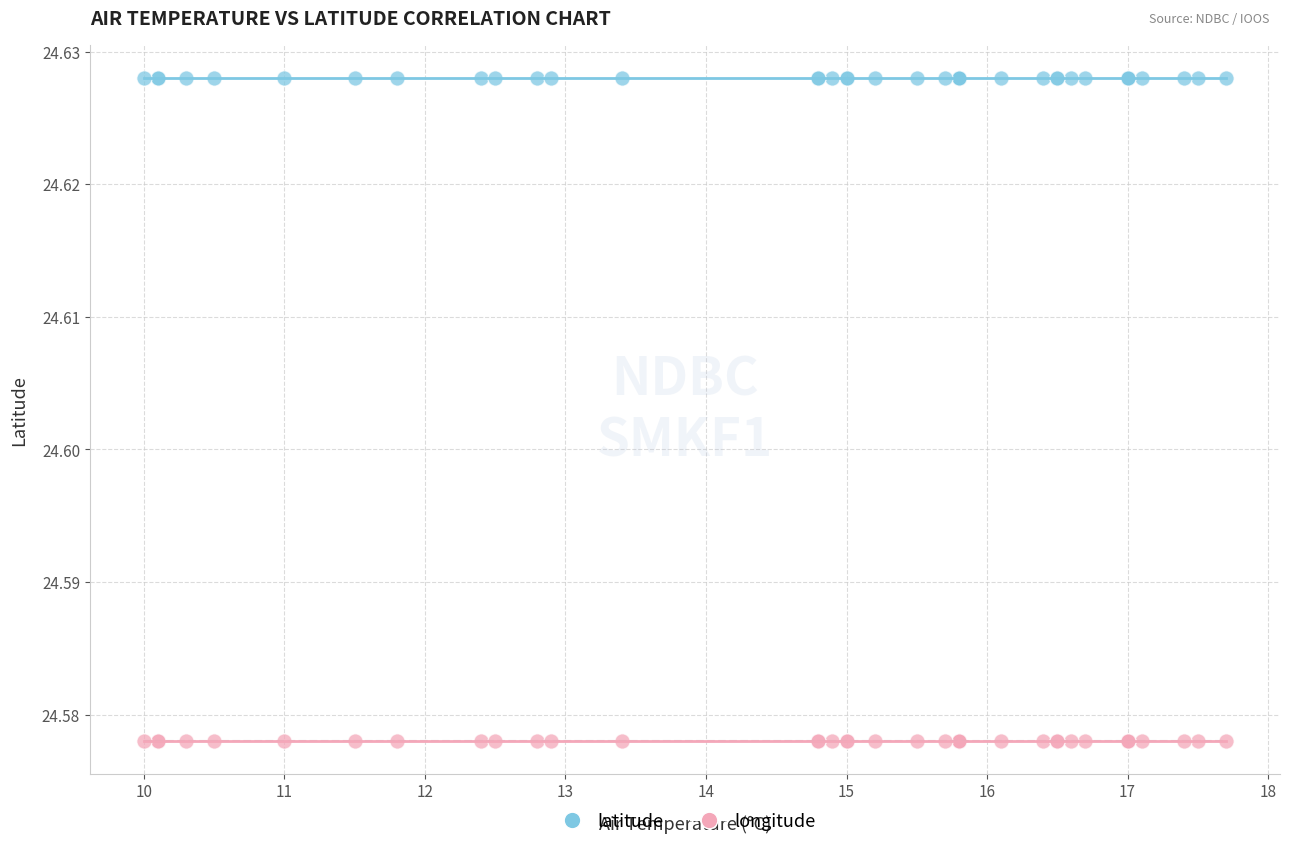

Which series contains the highest Y value?

latitude